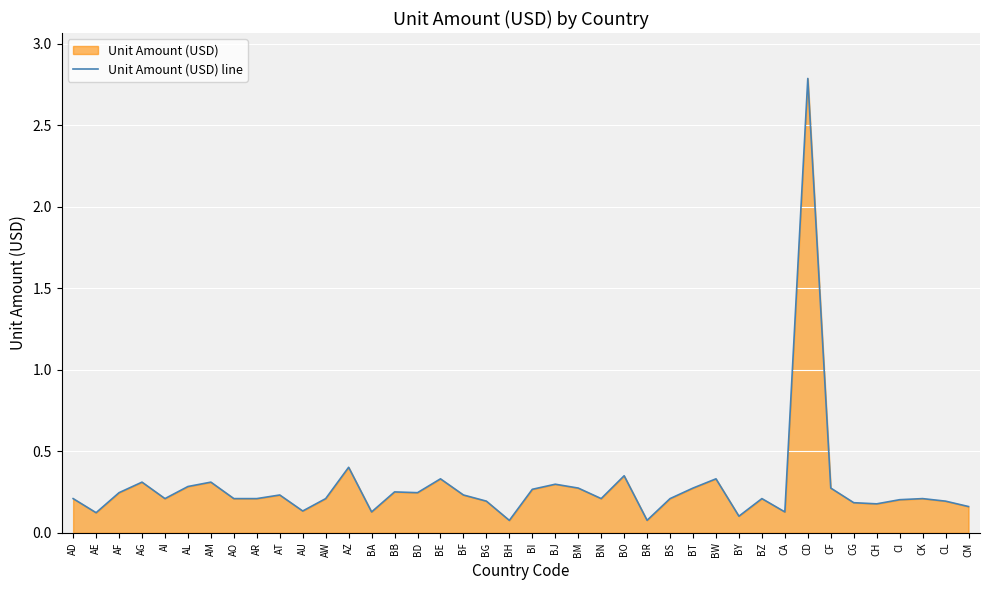

How many interior local peaks (higher than both neighbors) does the data have?

12